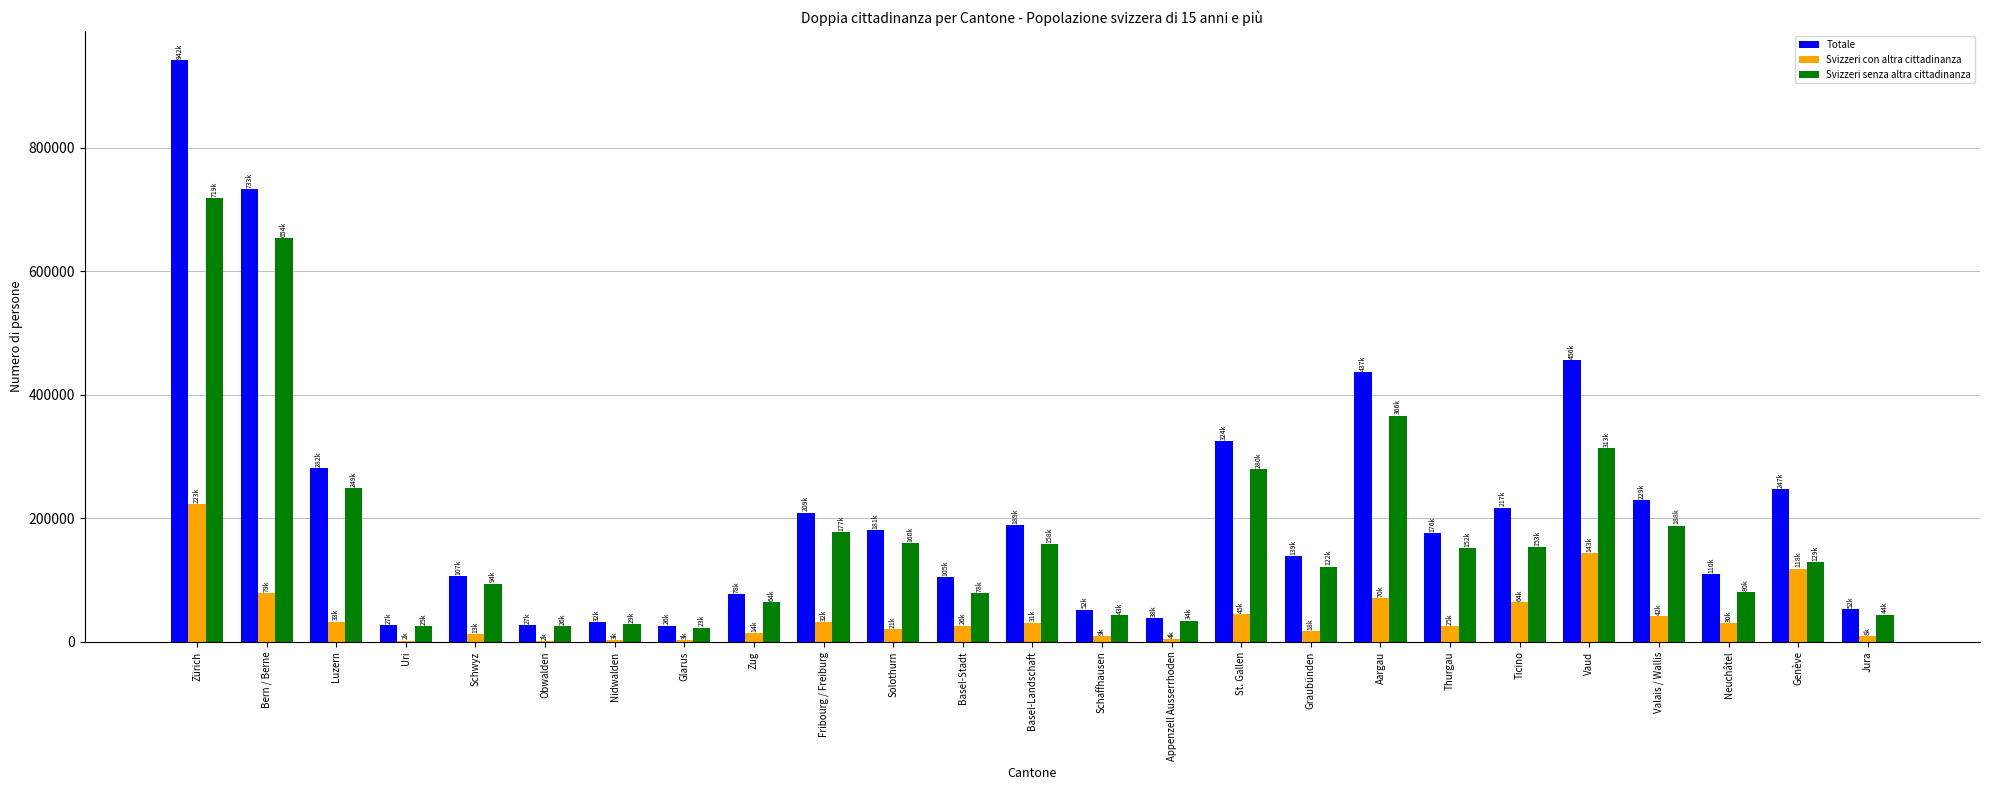

What is the sum of the Svizzeri senza altra cittadinanza values at Bern / Berne and Thurgau?

805760.5